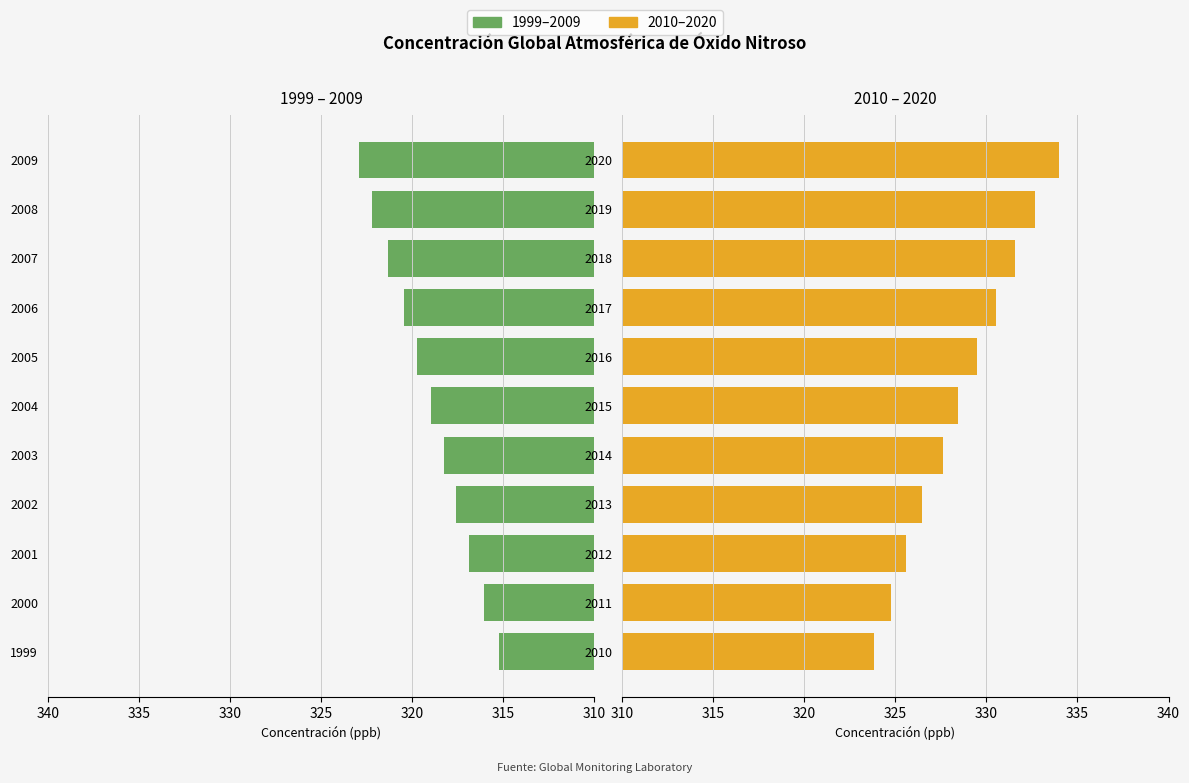

What is the difference between the highest and lowest values at 340?

9.7